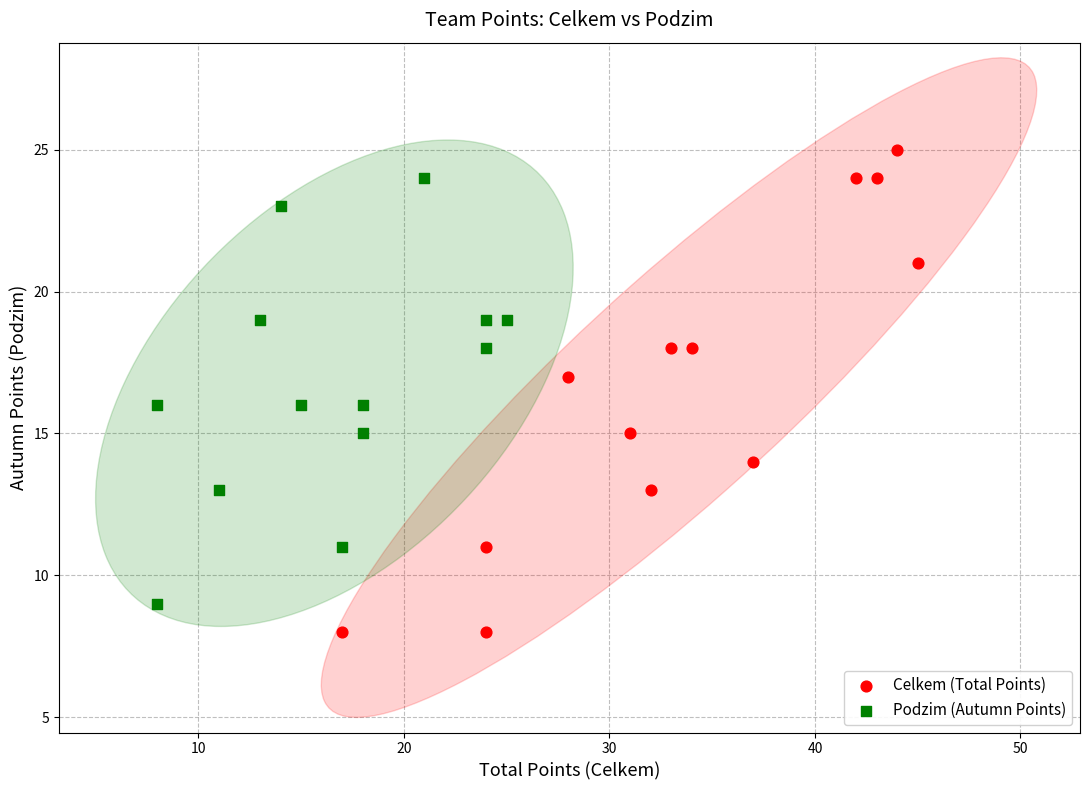

What are all the series names shown in the legend?

Celkem (Total Points), Podzim (Autumn Points)